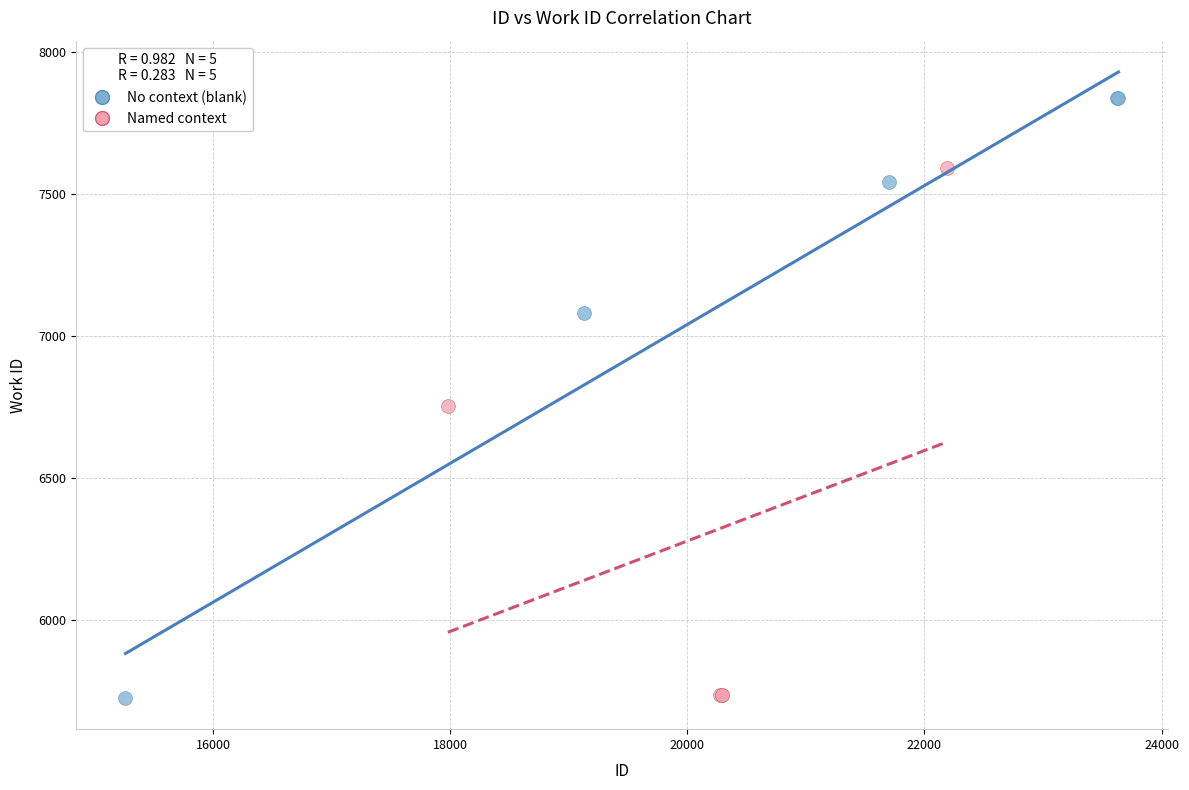

Which series reaches the maximum Y coordinate?

No context (blank)